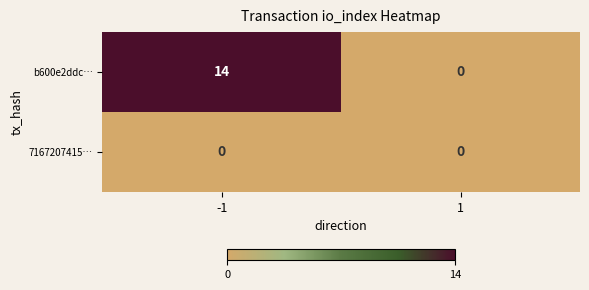

Reading left to right, what are all the values shown in this chart?

b600e2ddc…: -1=14	1=0
7167207415…: -1=0	1=0